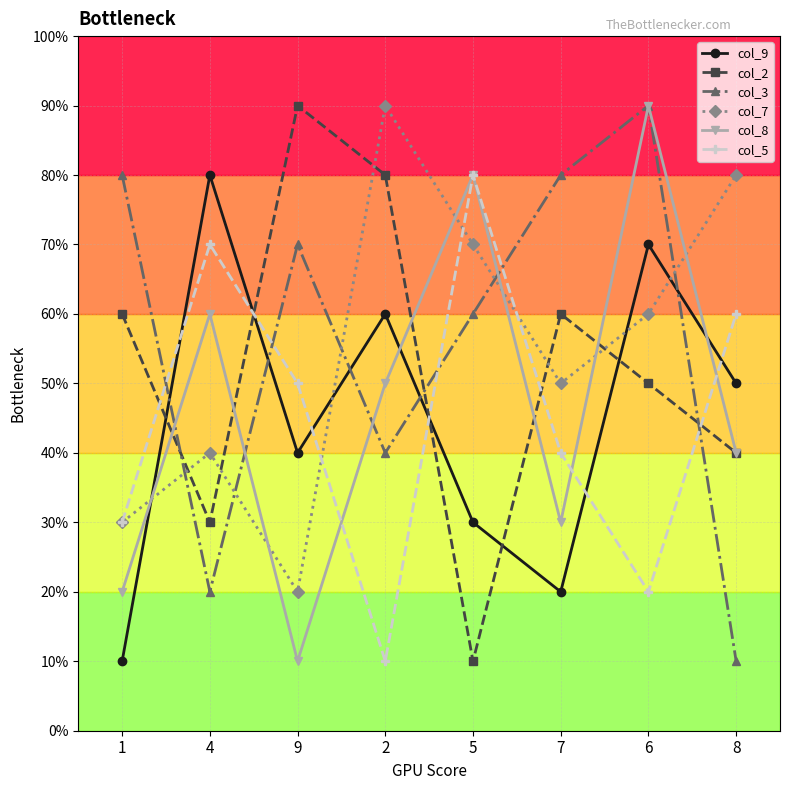

At which category does the chart reach its peak across all series?

9